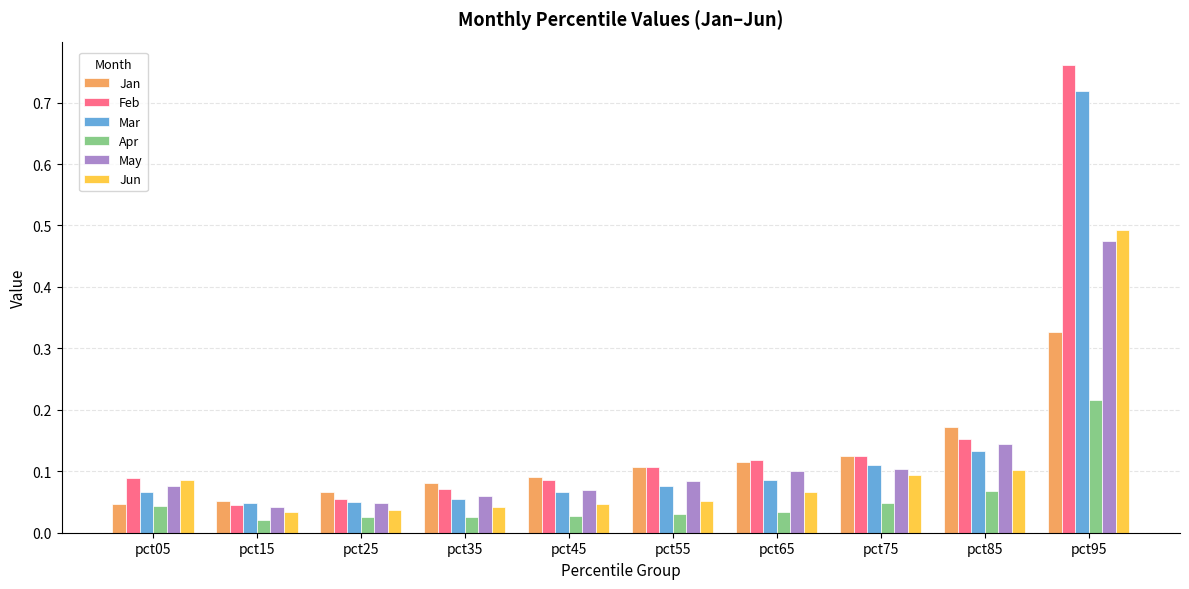

List the series in order of their peak value, highest first.

Feb, Mar, Jun, May, Jan, Apr